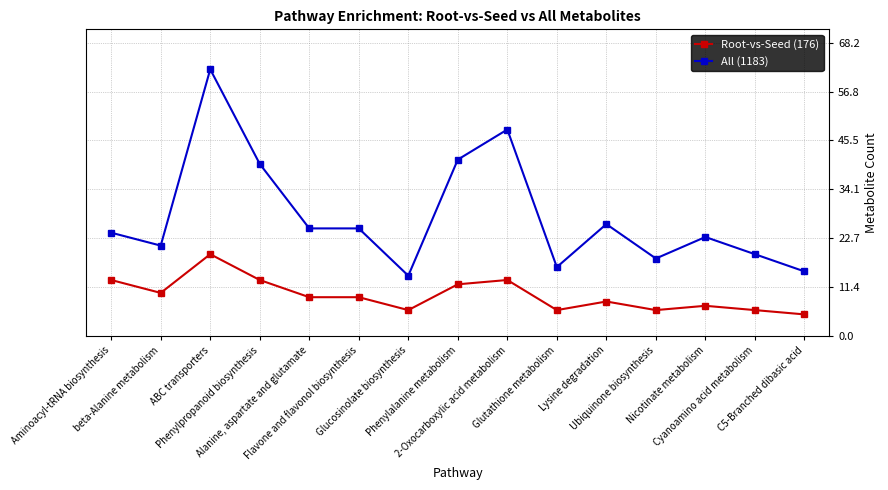

What is the label of the 2nd point from the right?

Cyanoamino acid metabolism